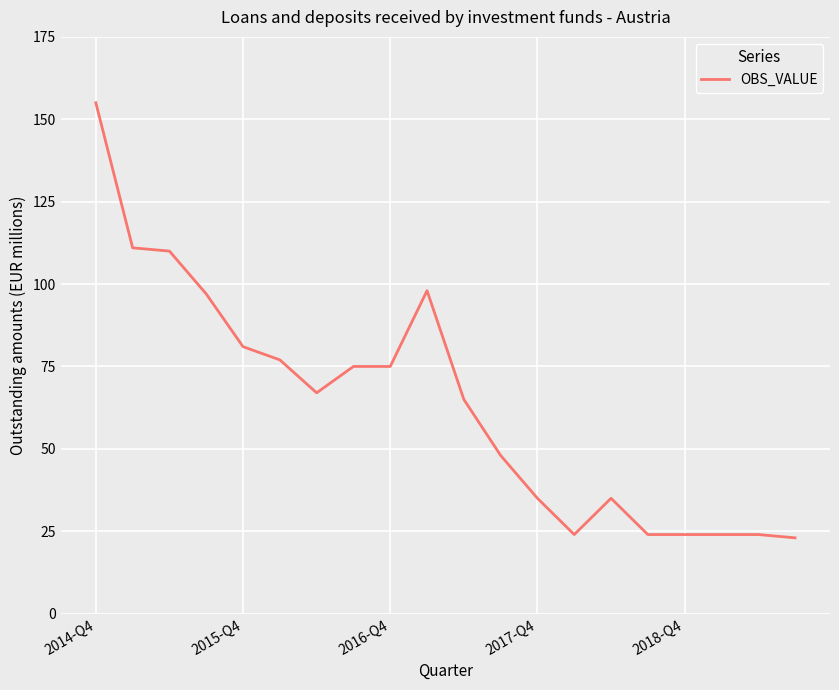

How many lines are shown in the chart?

1